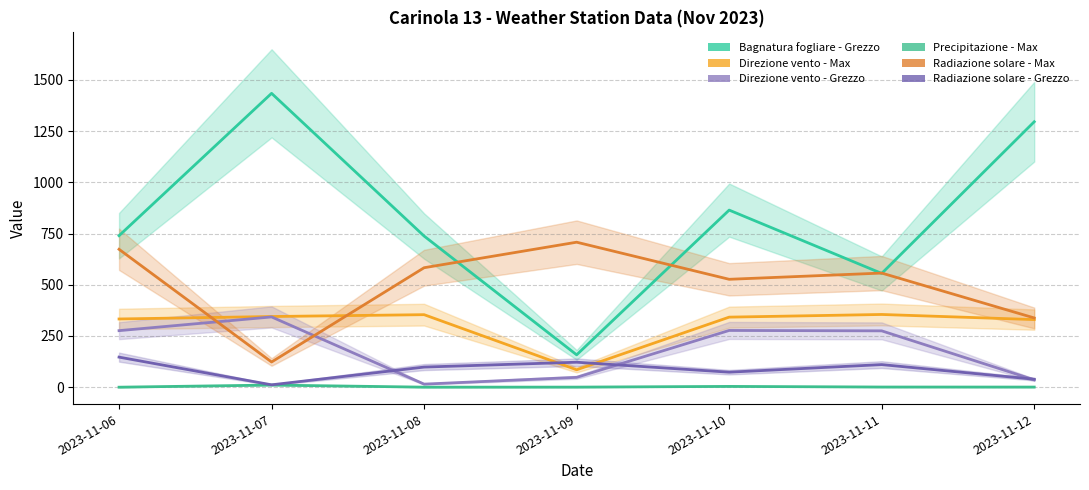

What is the approximate value of Radiazione solare - Grezzo at 2023-11-06?

146.8